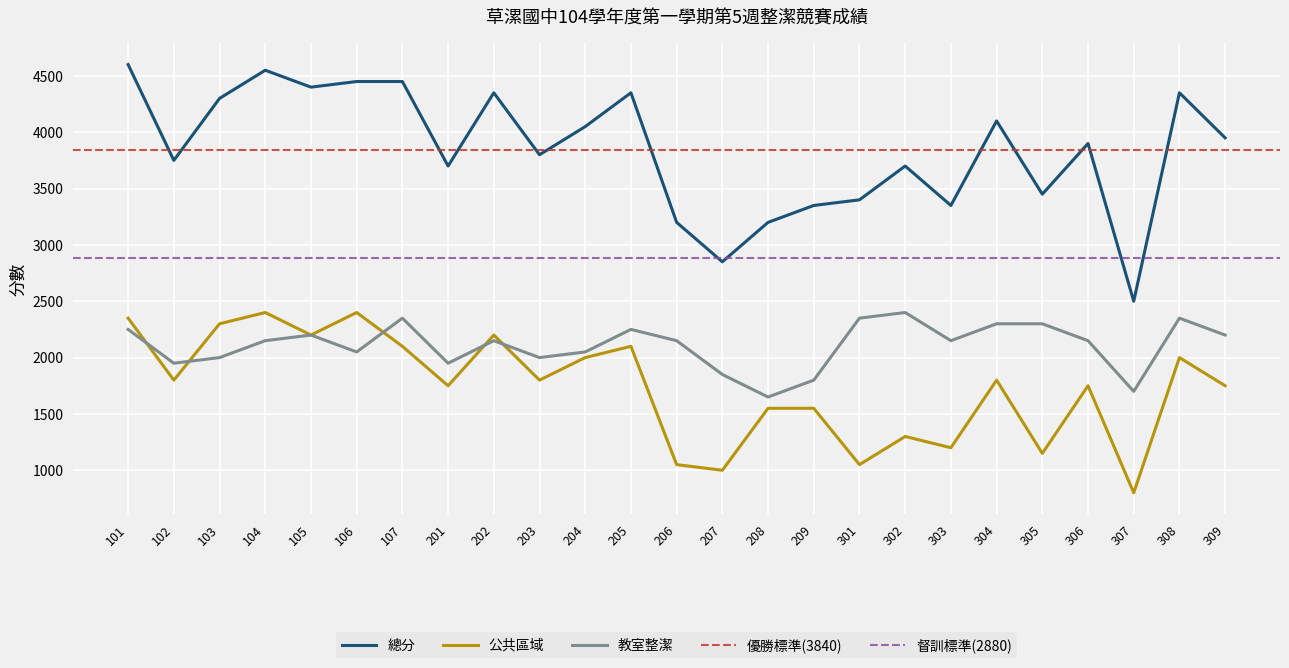

At 204, list the series in order from smallest to largest.

公共區域, 教室整潔, 總分